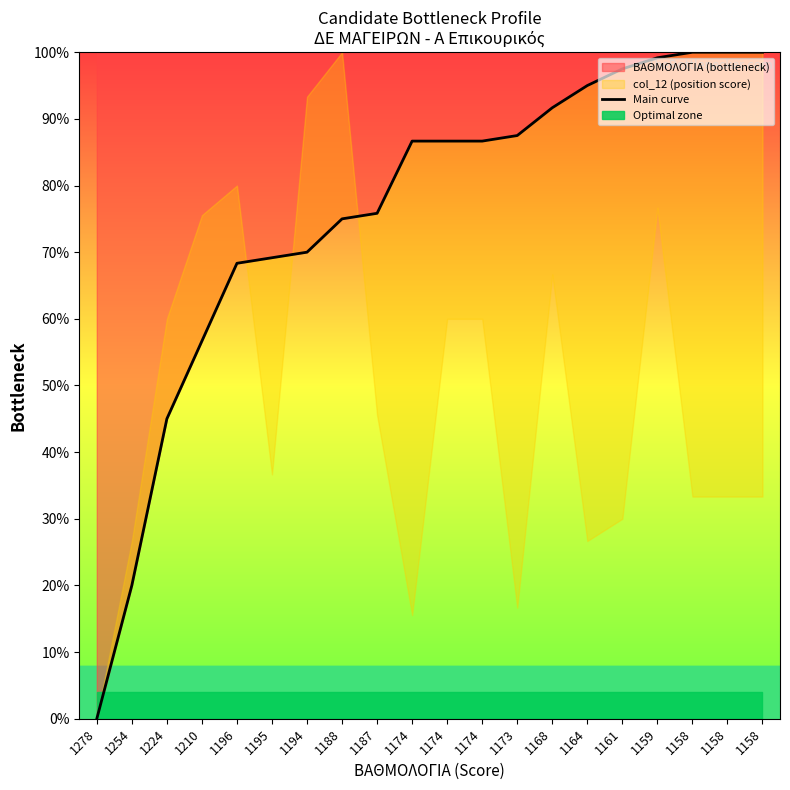

What is the sum of the values at 1210 and 1254?

76.7